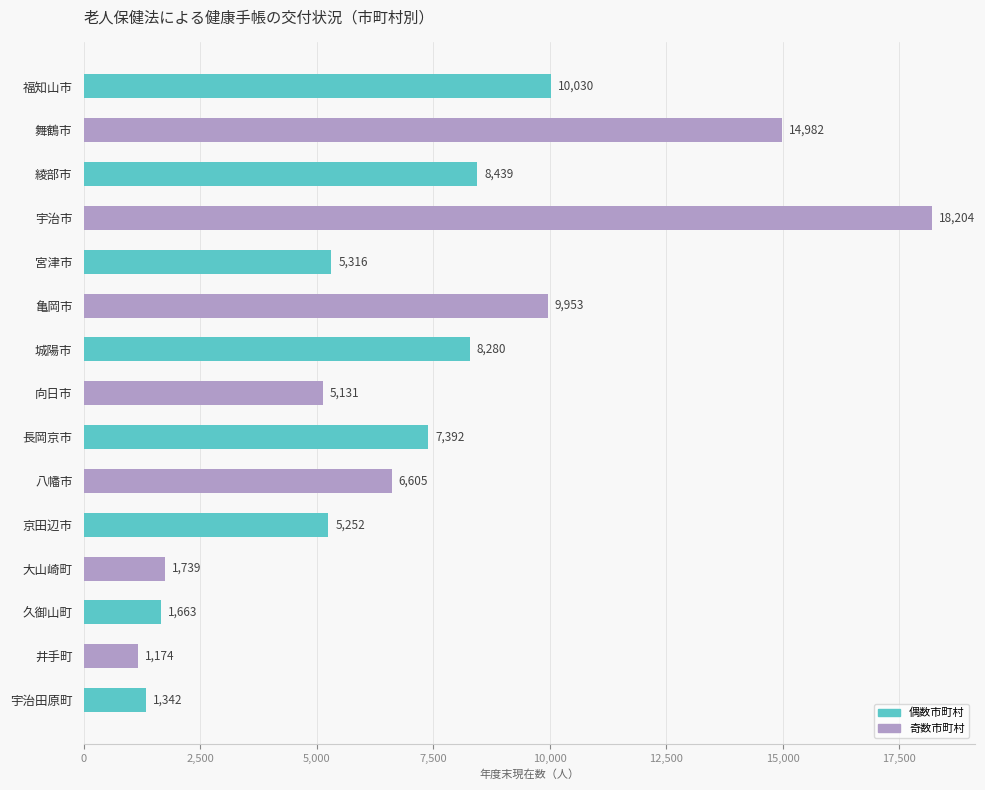

What is the label of the 1st bar from the top?

福知山市